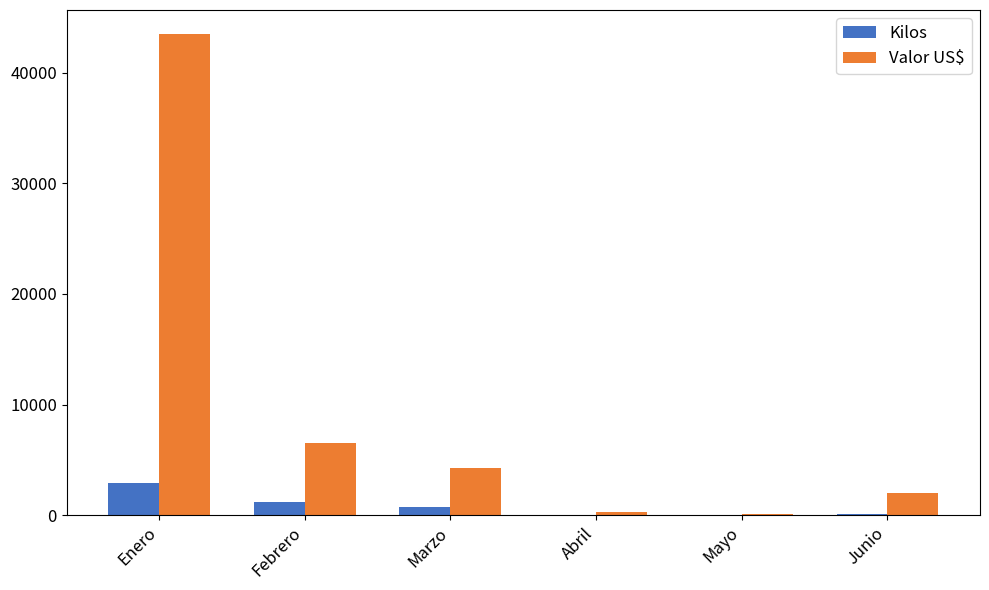

Which series changed the most between Enero and Febrero?

Valor US$